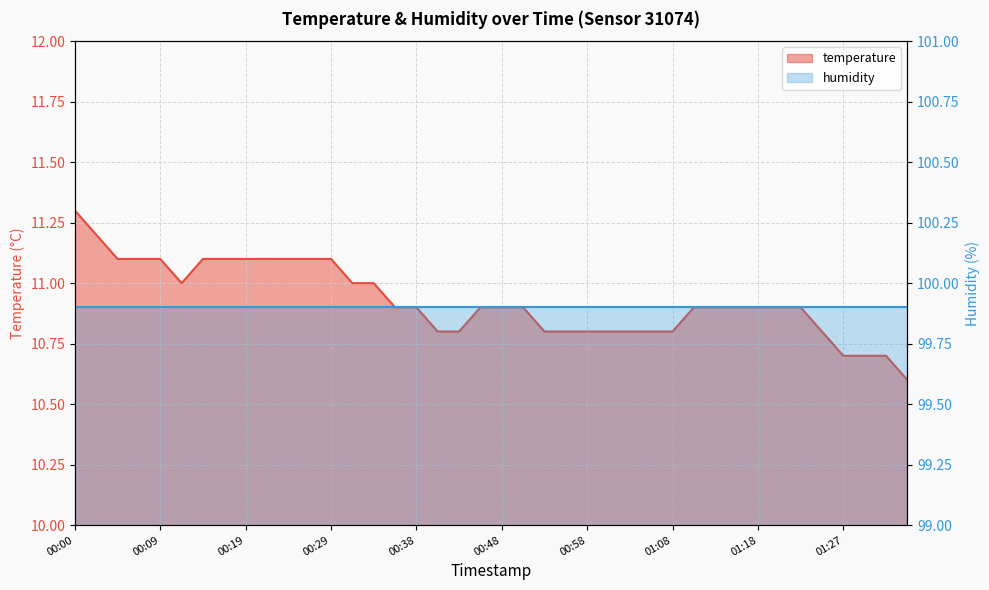

Rank the categories by value from highest to lowest.

00:00, 00:02, 00:04, 00:07, 00:09, 00:14, 00:17, 00:19, 00:21, 00:24, 00:26, 00:29, 00:12, 00:31, 00:34, 00:36, 00:38, 00:46, 00:48, 00:51, 01:10, 01:13, 01:15, 01:18, 01:20, 01:22, 00:41, 00:43, 00:53, 00:56, 00:58, 01:00, 01:03, 01:05, 01:08, 01:25, 01:27, 01:30, 01:32, 01:35